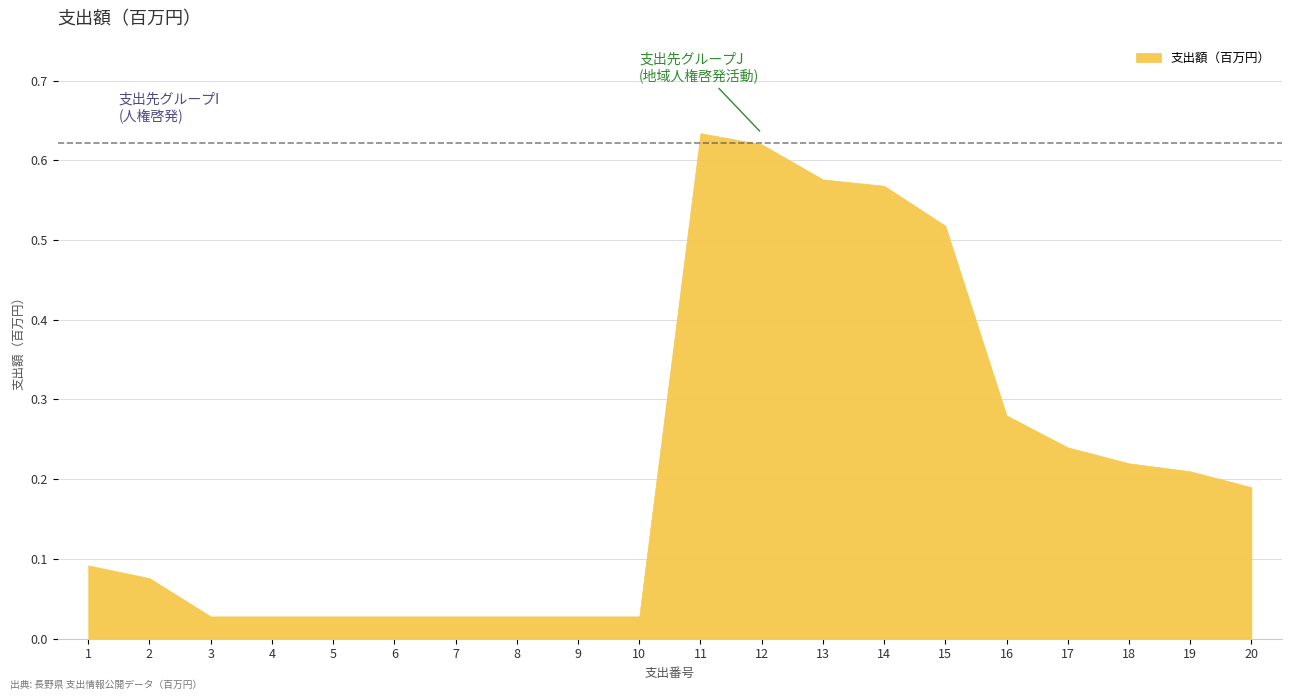

At which category does the chart reach its peak across all series?

11